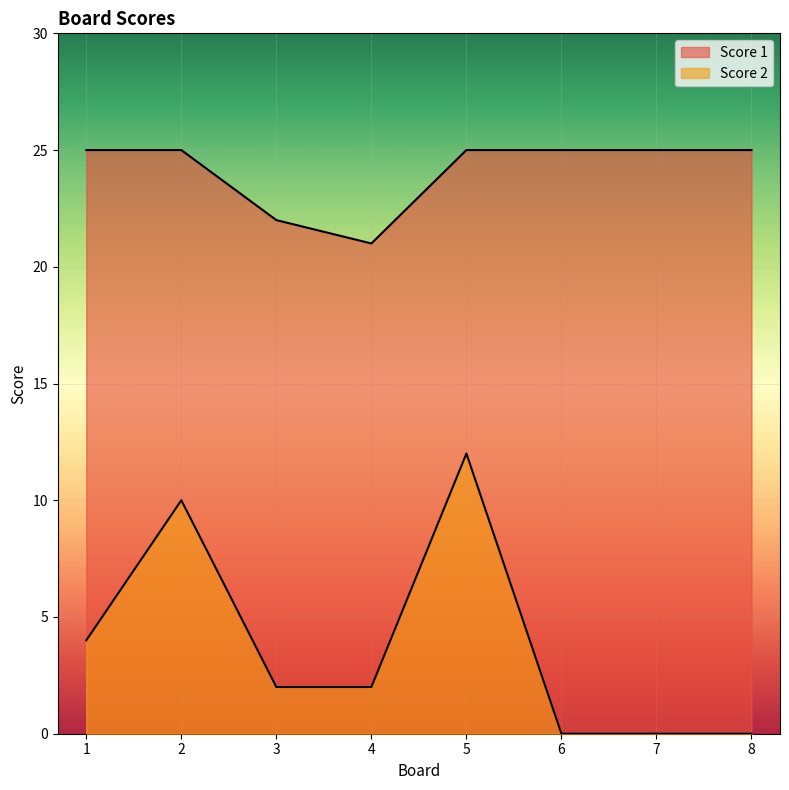

How many series are shown in this chart?

2